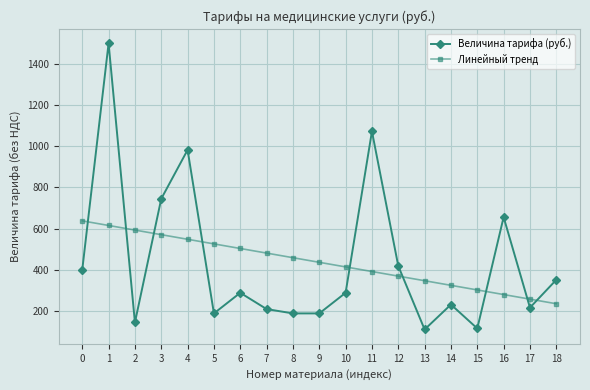

Is it true that Величина тарифа (руб.) equals 400.0 at 0?

True